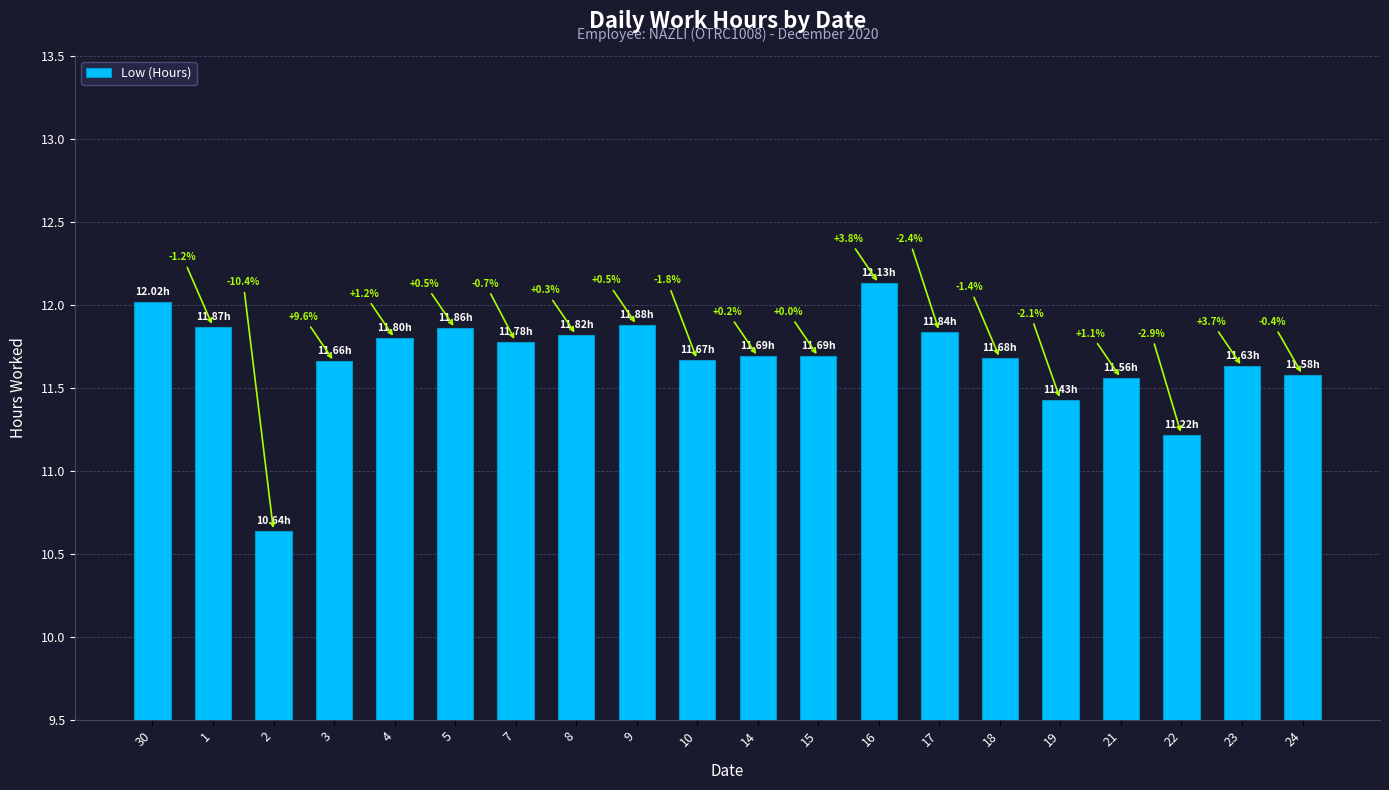

Reading left to right, what are all the values shown in this chart?

30=12.0	1=11.9	2=10.6	3=11.7	4=11.8	5=11.9	7=11.8	8=11.8	9=11.9	10=11.7	14=11.7	15=11.7	16=12.1	17=11.8	18=11.7	19=11.4	21=11.6	22=11.2	23=11.6	24=11.6